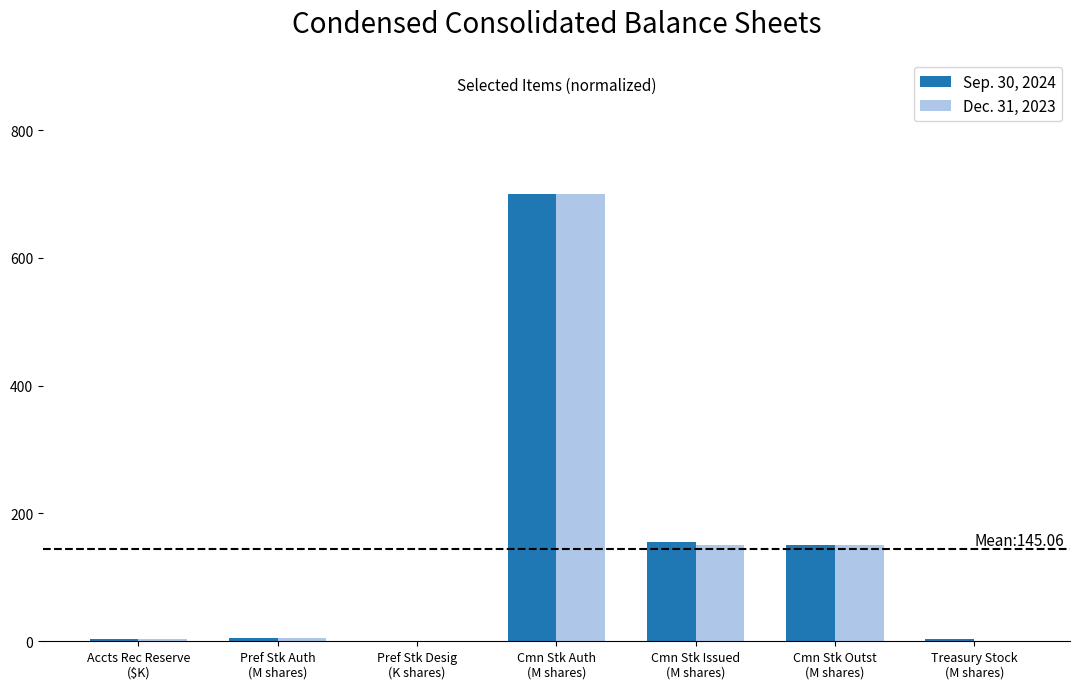

What is the highest value of the Sep. 30, 2024 series?

700.0